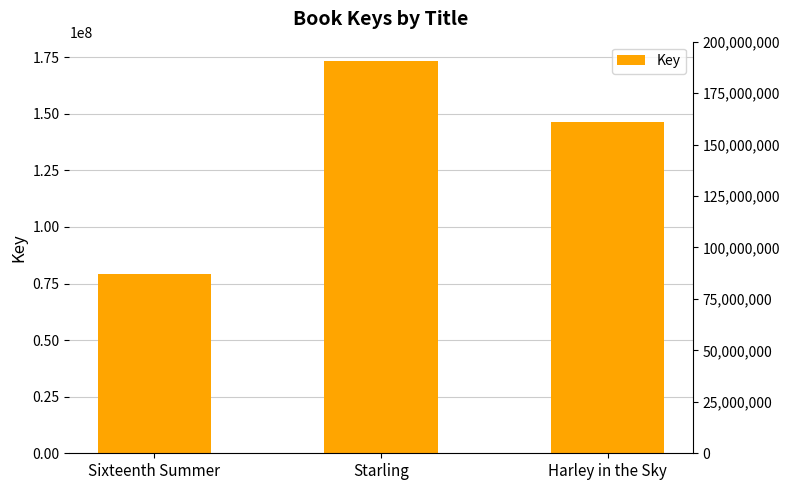

Is it true that the value at Harley in the Sky is 37299016?

False